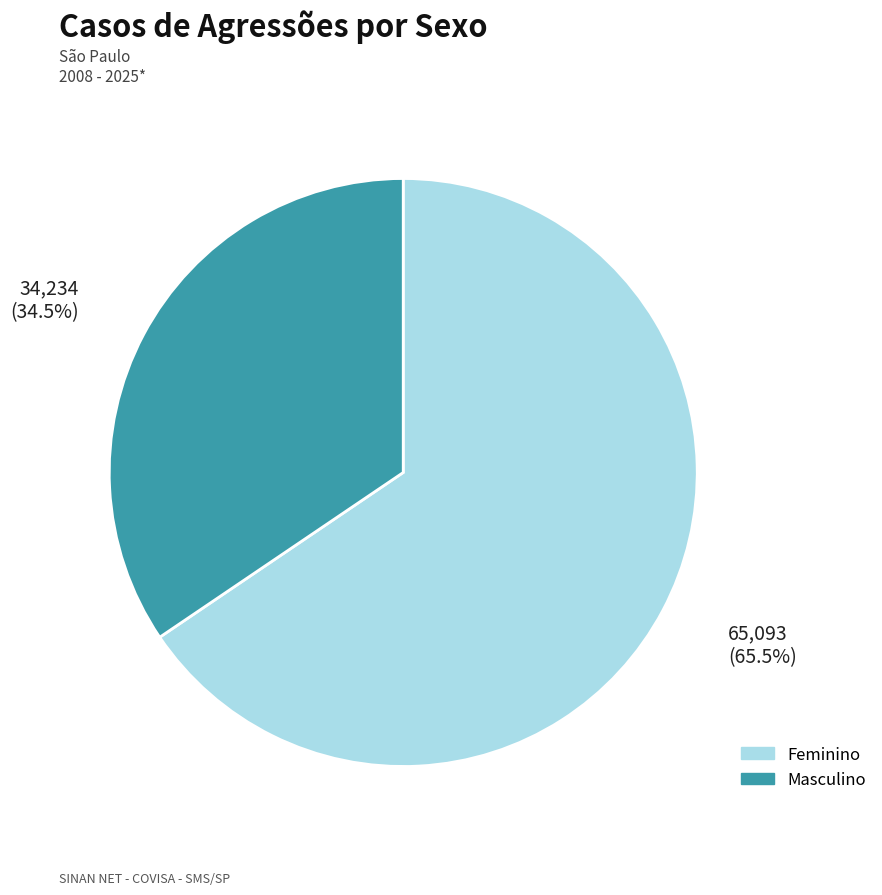

Is there any slice that represents more than half of the pie?

Yes